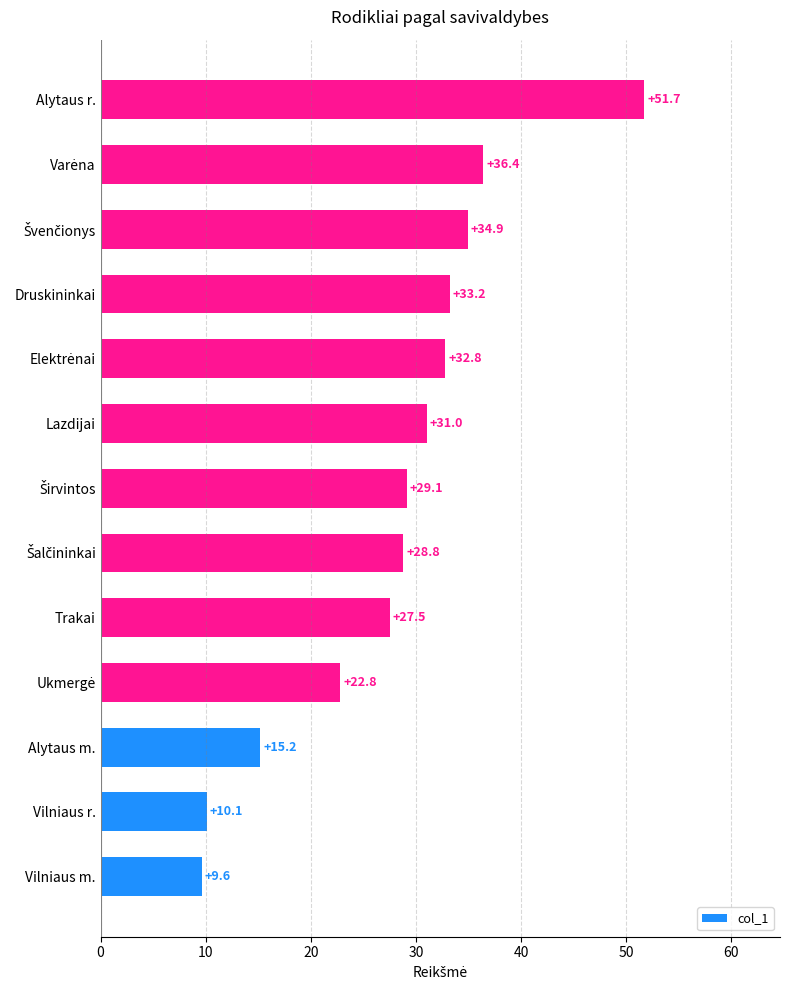

What is the approximate value at Alytaus m.?

15.2